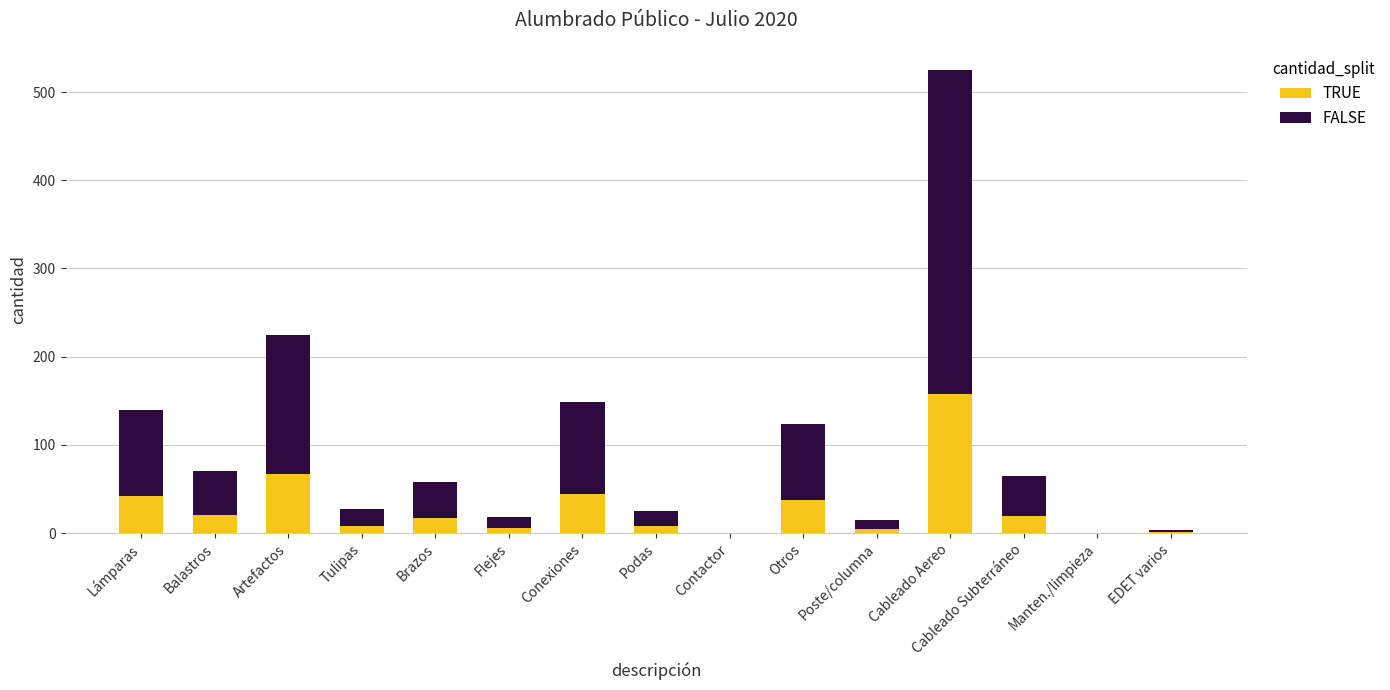

At which label does TRUE reach its peak?

Cableado Aereo